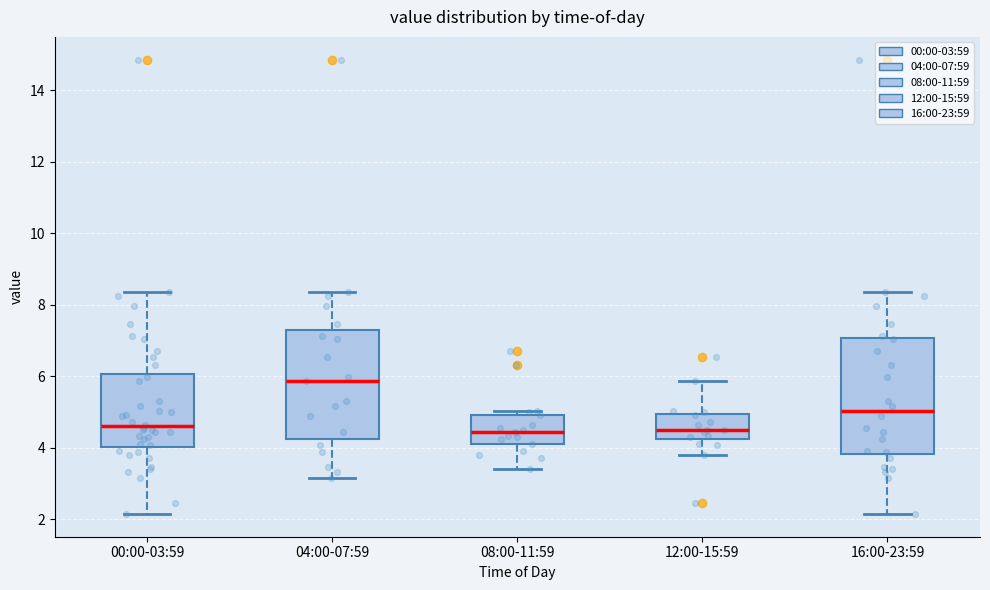

Reading left to right, read every box against the y-axis: the position of its median line, the range the box covers, and the ends of its whiskers. The values are not printed on the chart, so give them approximately, as read against the axis.

00:00-03:59: median 4.6, box 4.0 to 6.0, whiskers 2.2 to 8.4
04:00-07:59: median 5.8, box 4.2 to 7.2, whiskers 3.2 to 8.4
08:00-11:59: median 4.4, box 4.2 to 5.0, whiskers 3.4 to 5.0 (just above the box's upper edge)
12:00-15:59: median 4.6, box 4.2 to 5.0, whiskers 3.8 to 5.8
16:00-23:59: median 5.0, box 3.8 to 7.0, whiskers 2.2 to 8.4